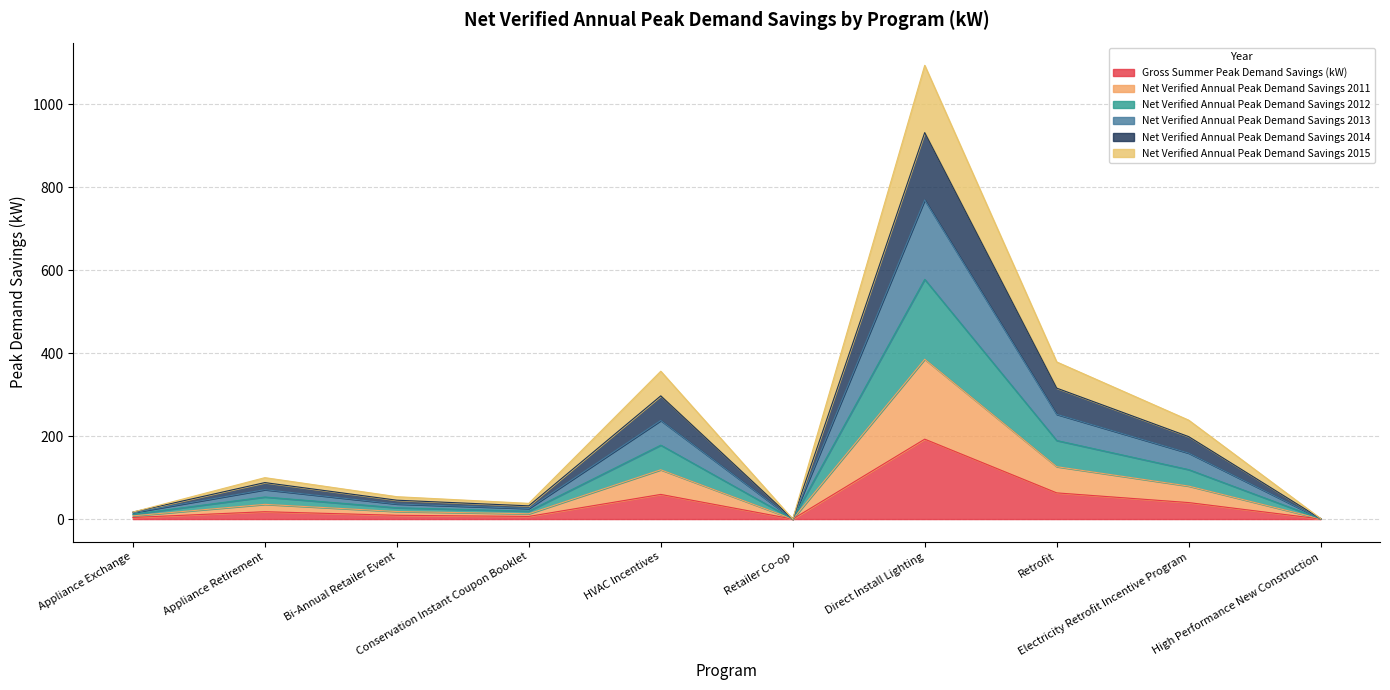

Is the value of Net Verified Annual Peak Demand Savings 2013 at Retrofit greater than the value of Net Verified Annual Peak Demand Savings 2014 at Bi-Annual Retailer Event?

Yes